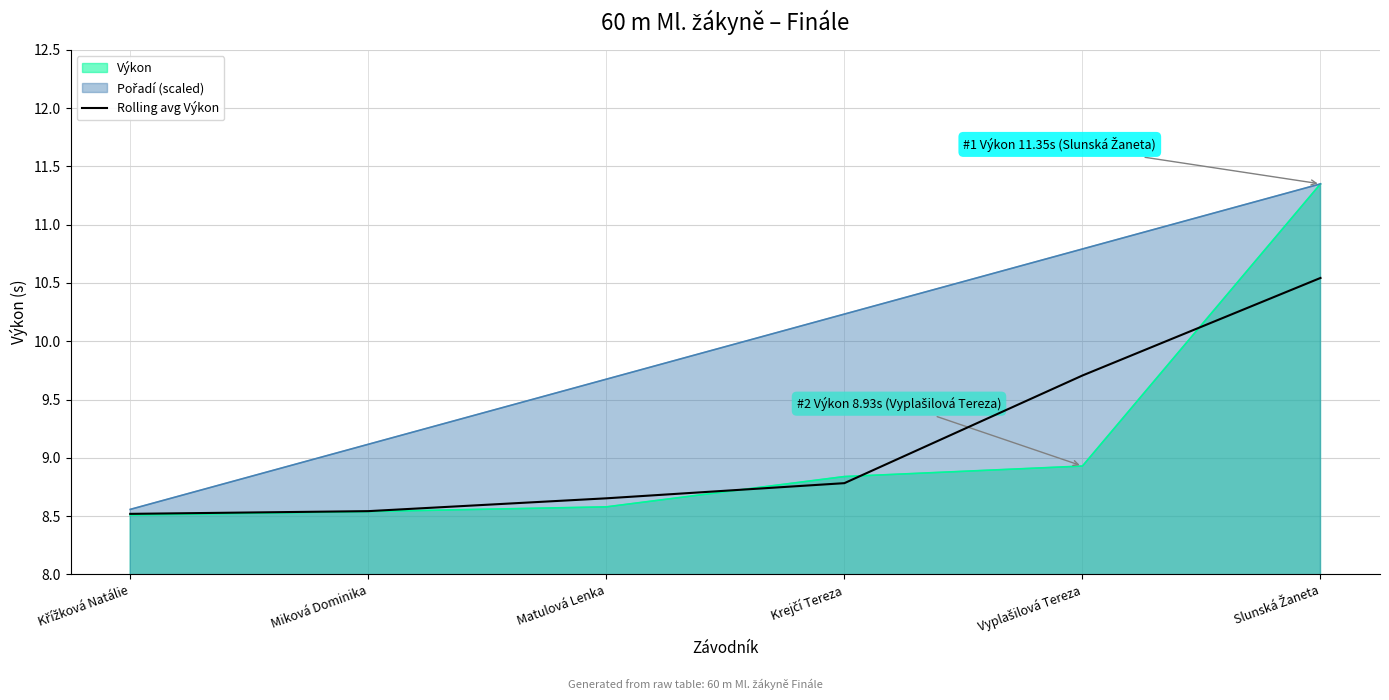

Rank the categories by value from lowest to highest.

Křížková Natálie, Miková Dominika, Matulová Lenka, Krejčí Tereza, Vyplašilová Tereza, Slunská Žaneta